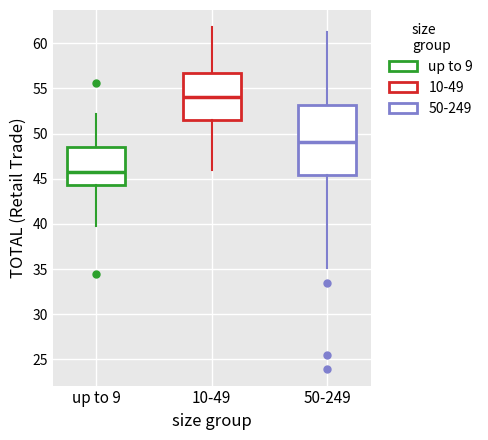

Reading left to right, transcribe this box plot: for each box, give where its median line is, the range the box spans, and where its two whiskers end, as read against the y-axis. The values are not printed on the chart, so give them approximately, as read against the axis.

up to 9: median 45.5, box 44.5 to 48.5, whiskers 40.0 to 52.0
10-49: median 54.0, box 51.5 to 56.5, whiskers 46.0 to 62.0
50-249: median 49.0, box 45.5 to 53.0, whiskers 35.0 to 61.5